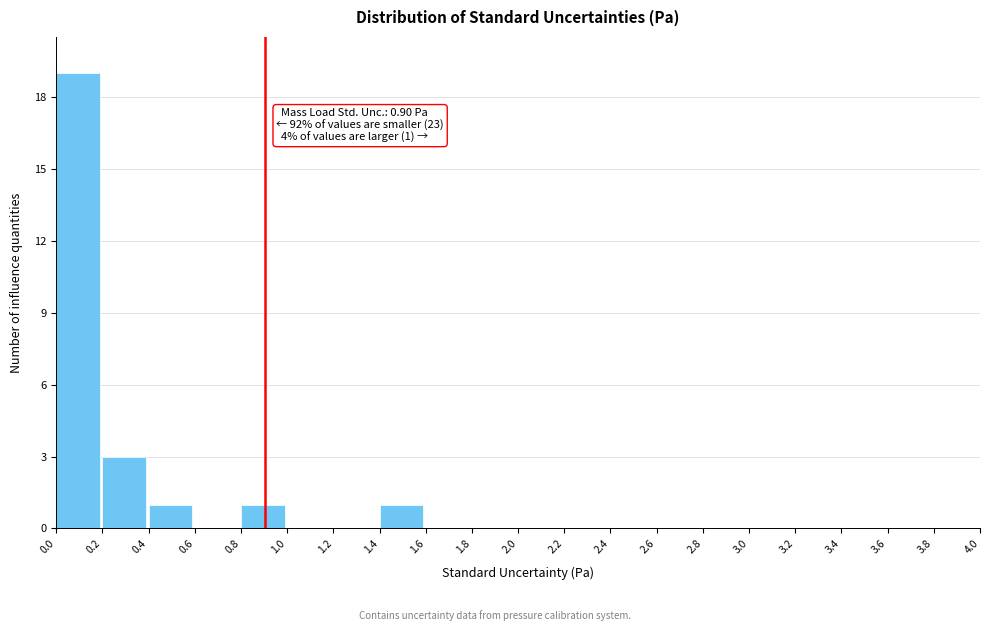

Over which range of the x-axis is the bar tallest?

0.0 to 0.2